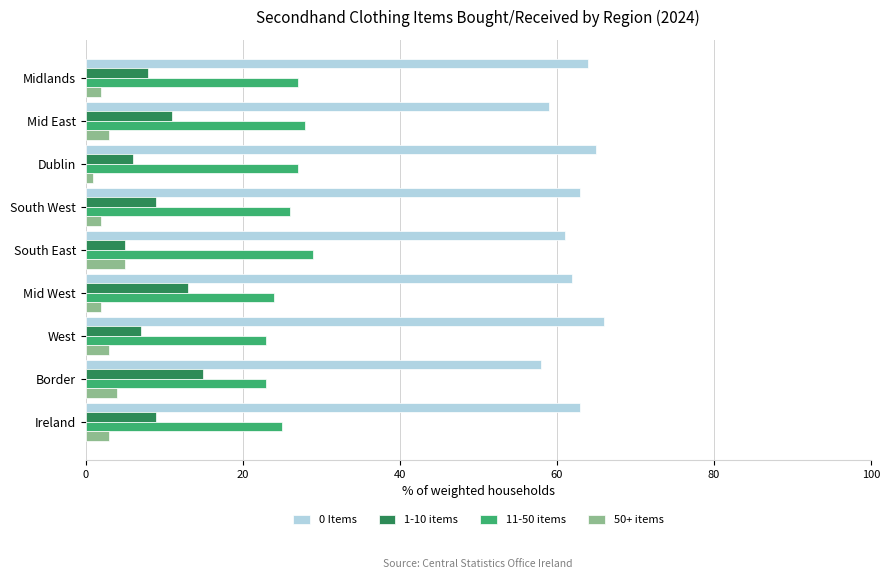

Which series has the largest total across all categories?

0 Items